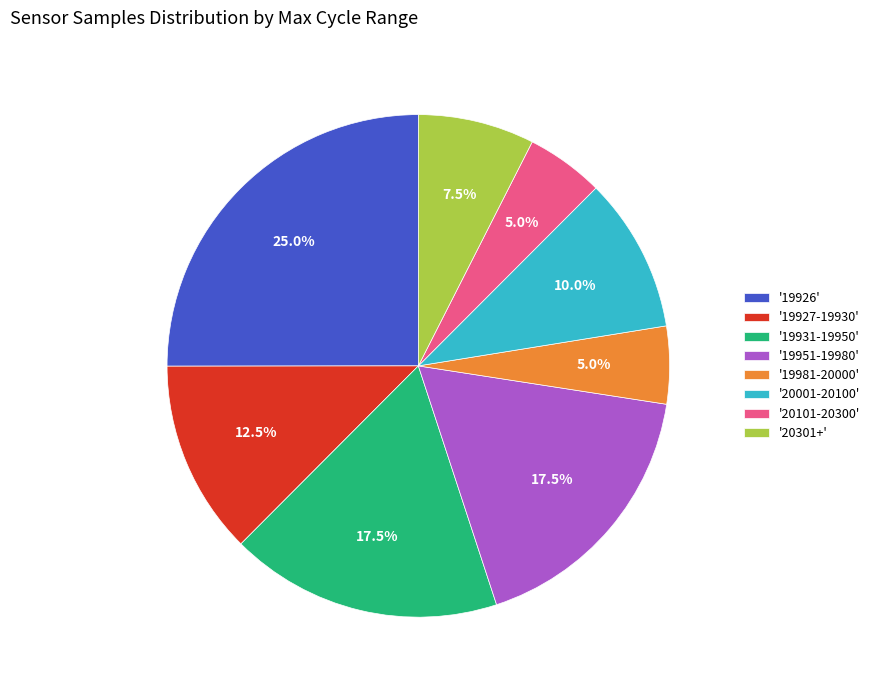

Is there a majority slice in this chart?

No